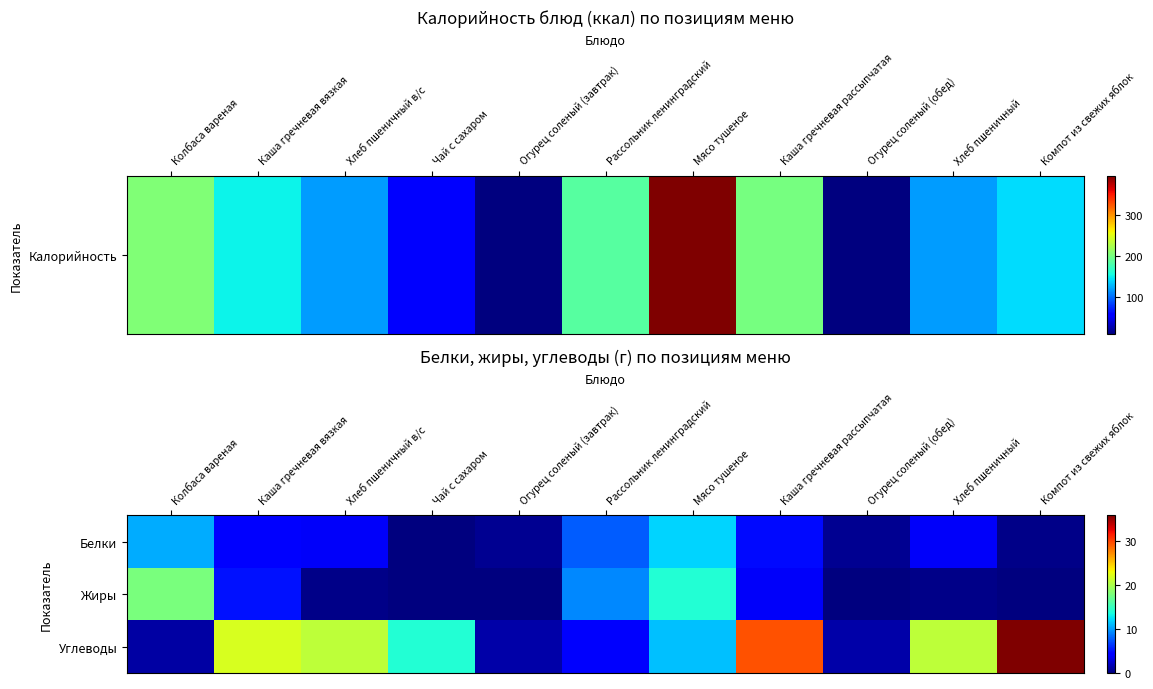

Reading left to right, list all the values displayed in this chart.

Белки: Колбаса вареная=10.5	Каша гречневая вязкая=4.5	Хлеб пшеничный в/с=3.8	Чай с сахаром=0.0	Огурец соленый (завтрак)=0.6	Рассольник ленинградский=7.8	Мясо тушеное=11.9	Каша гречневая рассыпчатая=4.8	Огурец соленый (обед)=0.6	Хлеб пшеничный=3.8	Компот из свежих яблок=0.3
Жиры: Колбаса вареная=17.8	Каша гречневая вязкая=5.1	Хлеб пшеничный в/с=0.3	Чай с сахаром=0.0	Огурец соленый (завтрак)=0.0	Рассольник ленинградский=9.3	Мясо тушеное=14.1	Каша гречневая рассыпчатая=3.9	Огурец соленый (обед)=0.0	Хлеб пшеничный=0.3	Компот из свежих яблок=0.0
Углеводы: Колбаса вареная=1.2	Каша гречневая вязкая=21.9	Хлеб пшеничный в/с=20.7	Чай с сахаром=14.0	Огурец соленый (завтрак)=1.3	Рассольник ленинградский=4.0	Мясо тушеное=11.3	Каша гречневая рассыпчатая=29.4	Огурец соленый (обед)=1.3	Хлеб пшеничный=20.7	Компот из свежих яблок=35.8